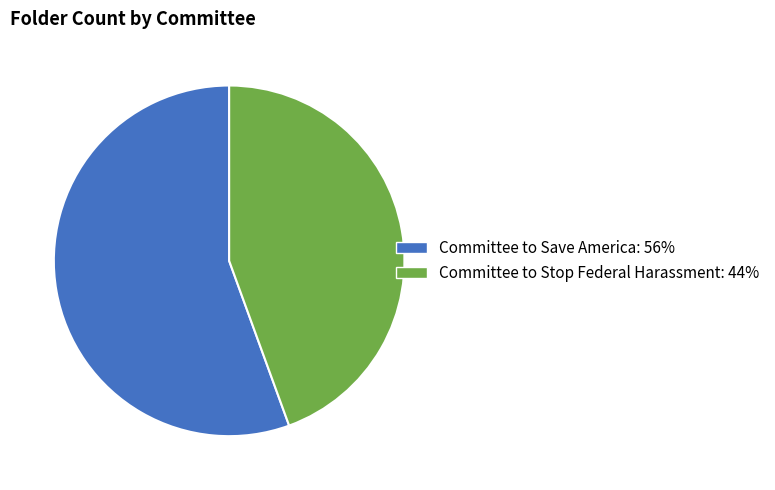

Does any single category account for the majority?

Yes